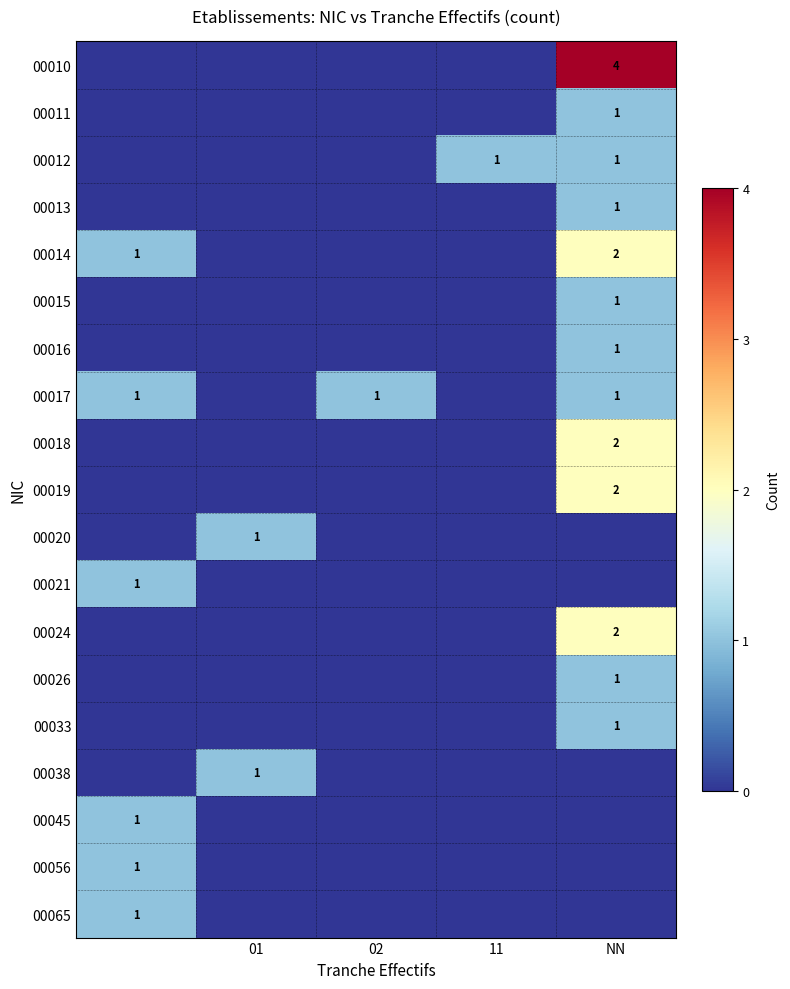

True or false: 00038 has a value of 1 at 01.

True